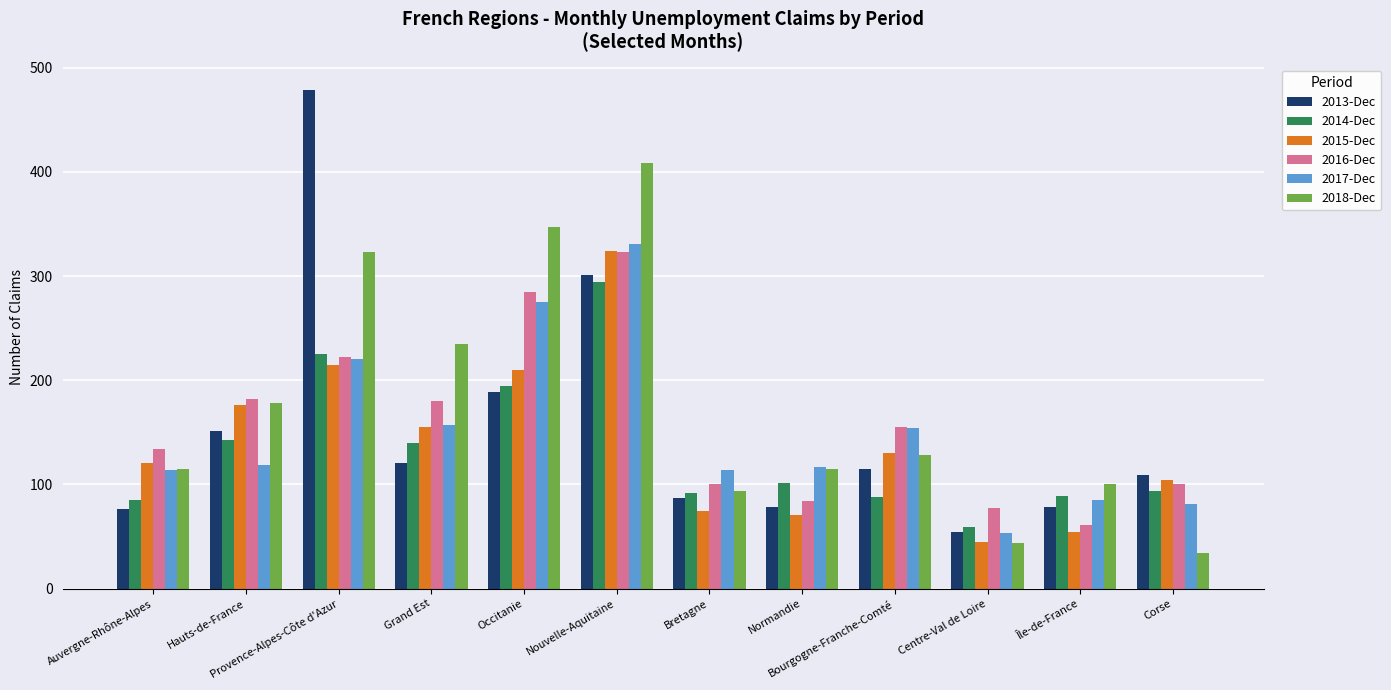

Between Provence-Alpes-Côte d'Azur and Nouvelle-Aquitaine, which series saw the biggest shift?

2013-Dec